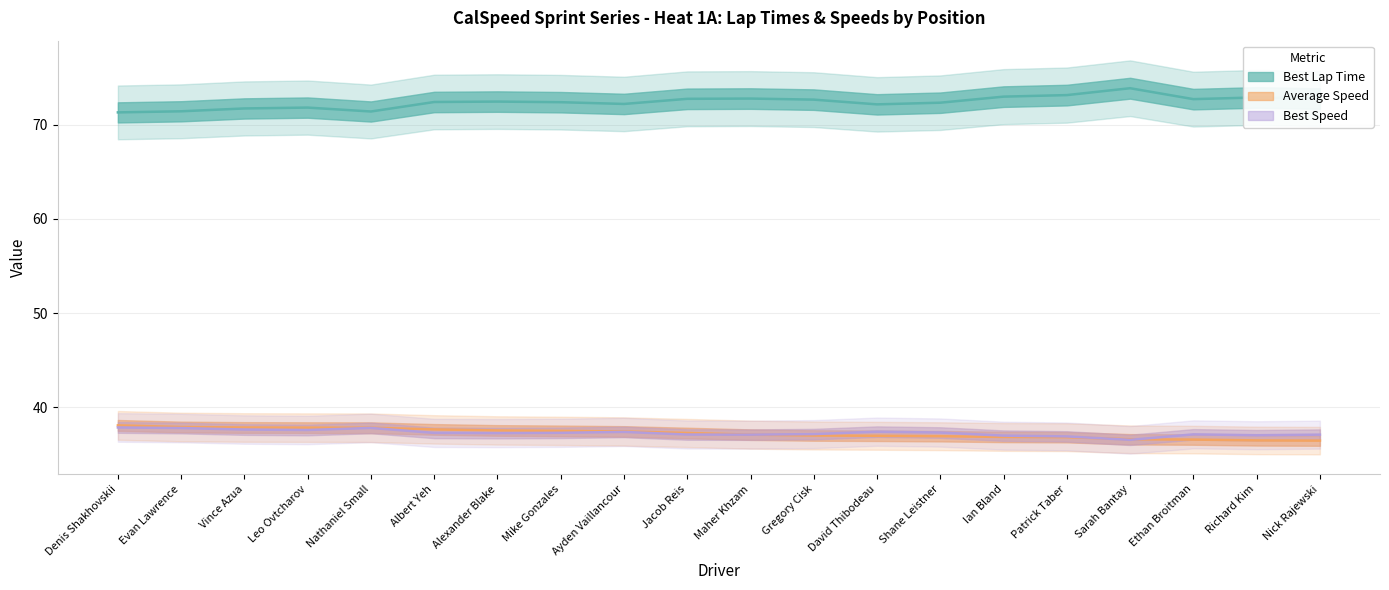

How many categories are shown in the chart?

20